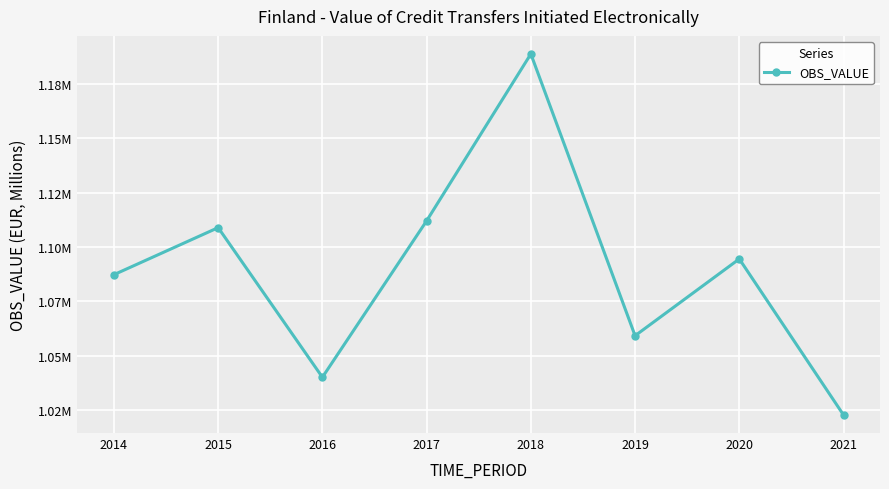

Does the chart have visible grid lines?

Yes